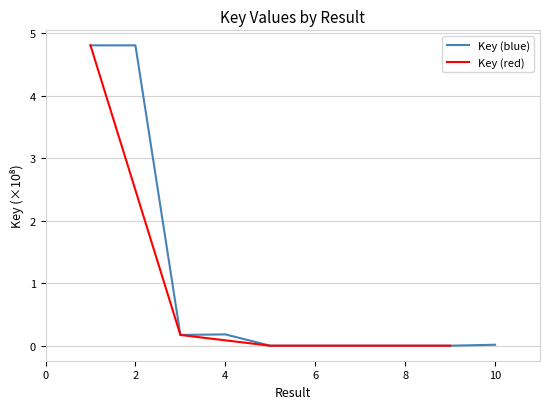

What is the sum of all values?

10.0